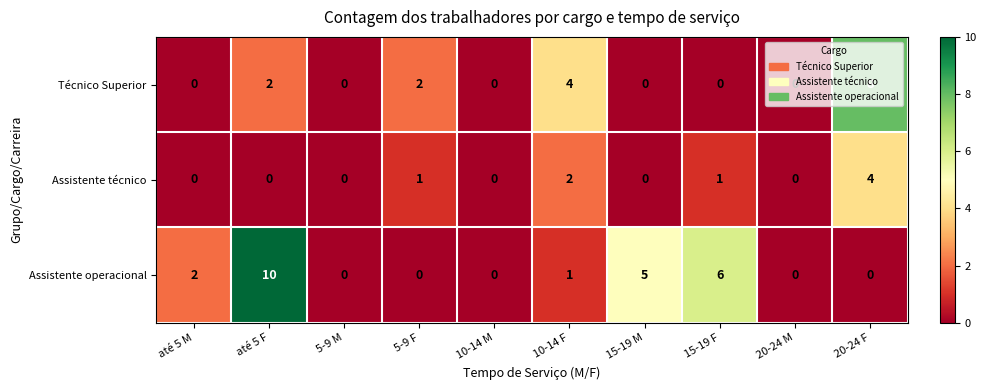

What is the maximum value shown in the chart?

10